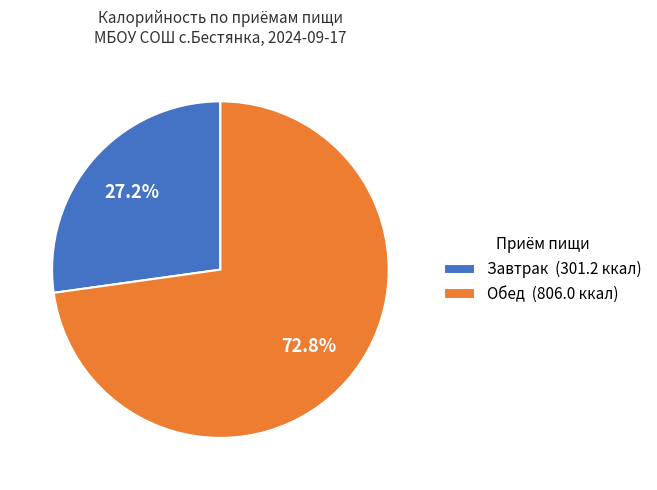

Which slice represents more than half of the pie?

Обед